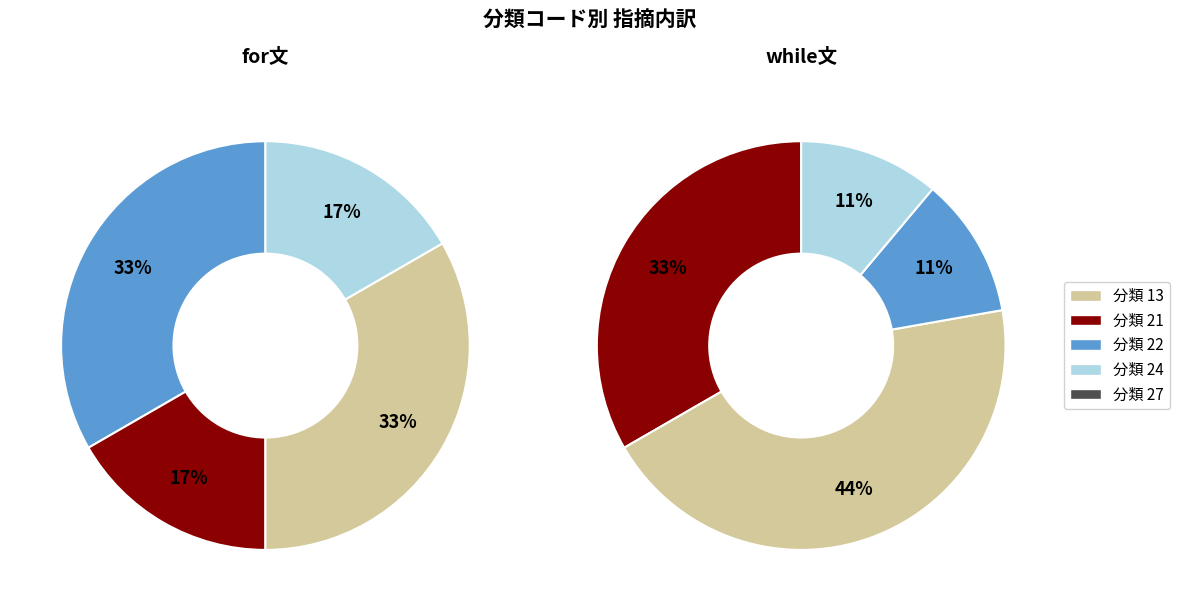

Does for文 account for over 50% of the chart?

No